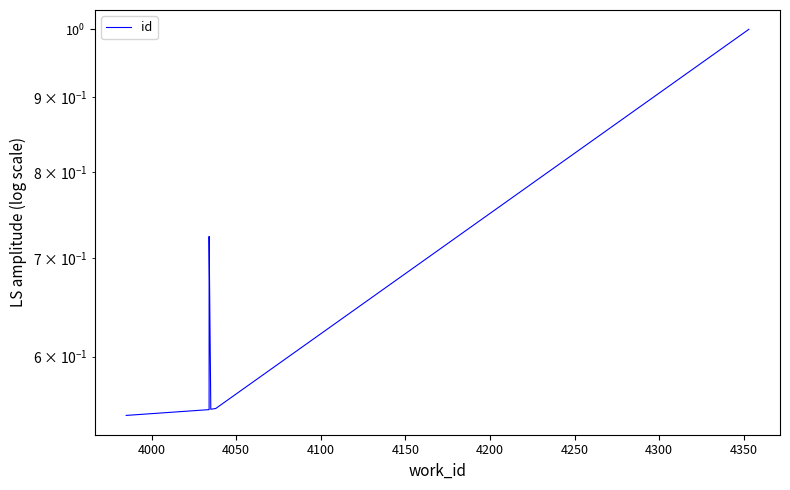

Count the number of data series in this chart.

1